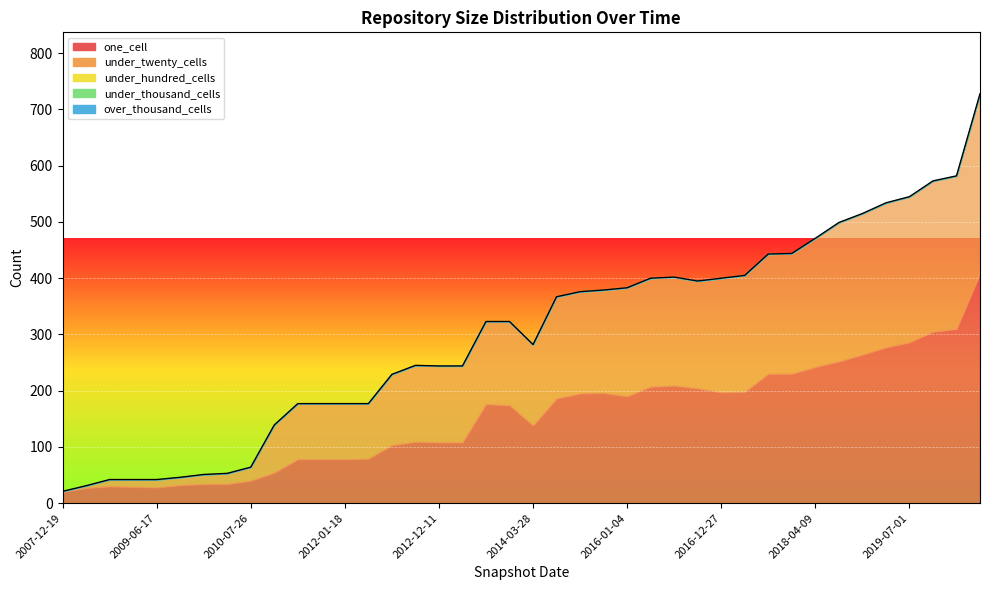

At which category does one_cell reach its first local valley?

2009-06-17